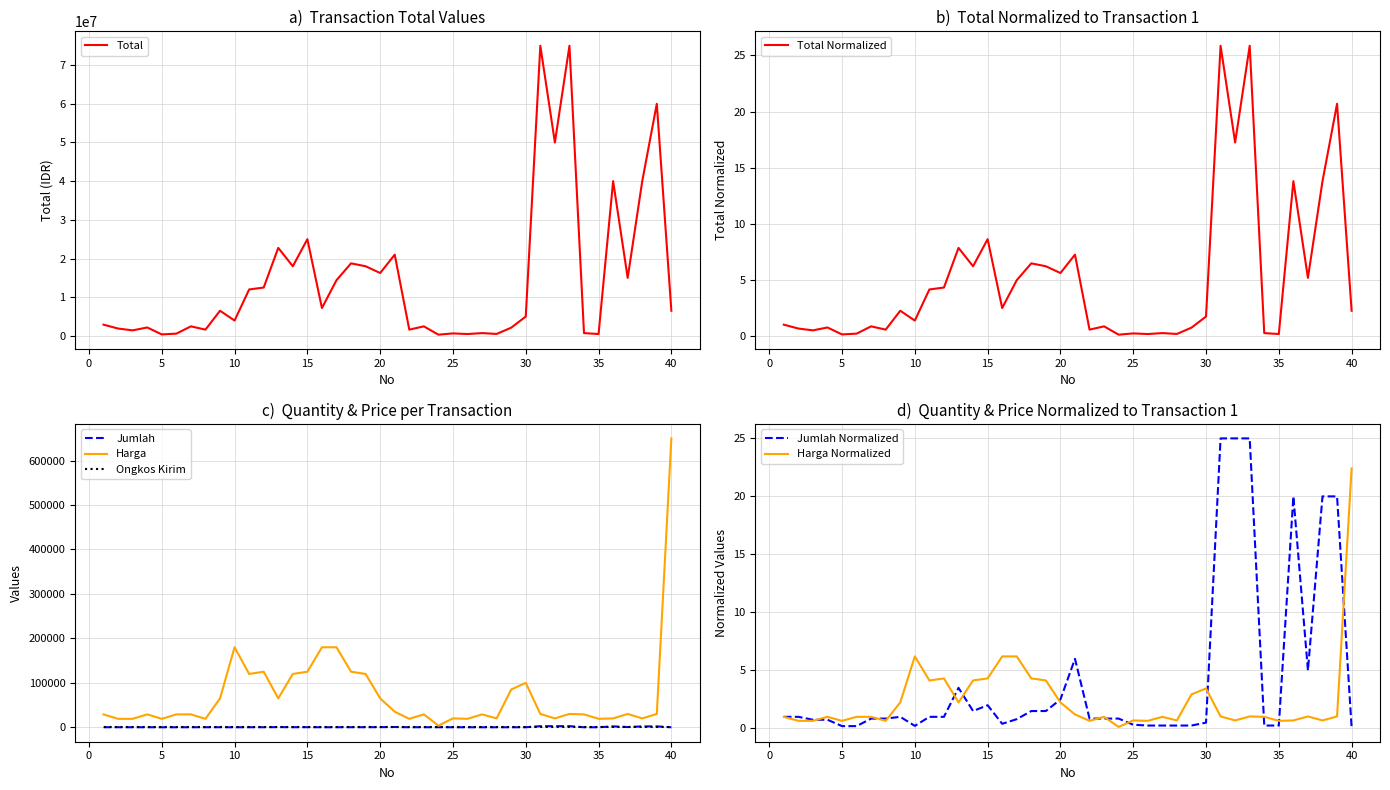

True or false: Jumlah and Harga cross at least once.

False